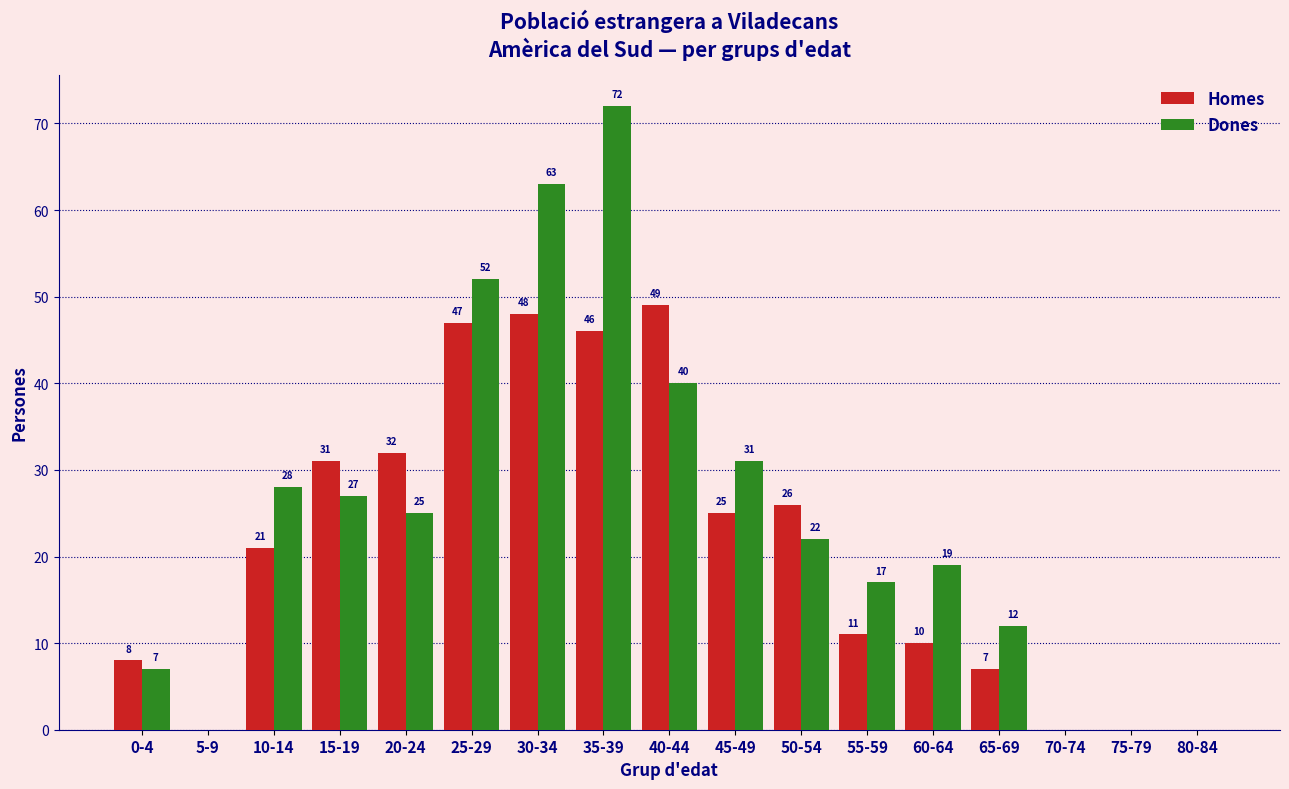

Reading left to right, what are all the values shown in this chart?

Homes: 0-4=8	5-9=0	10-14=21	15-19=31	20-24=32	25-29=47	30-34=48	35-39=46	40-44=49	45-49=25	50-54=26	55-59=11	60-64=10	65-69=7	70-74=0	75-79=0	80-84=0
Dones: 0-4=7	5-9=0	10-14=28	15-19=27	20-24=25	25-29=52	30-34=63	35-39=72	40-44=40	45-49=31	50-54=22	55-59=17	60-64=19	65-69=12	70-74=0	75-79=0	80-84=0